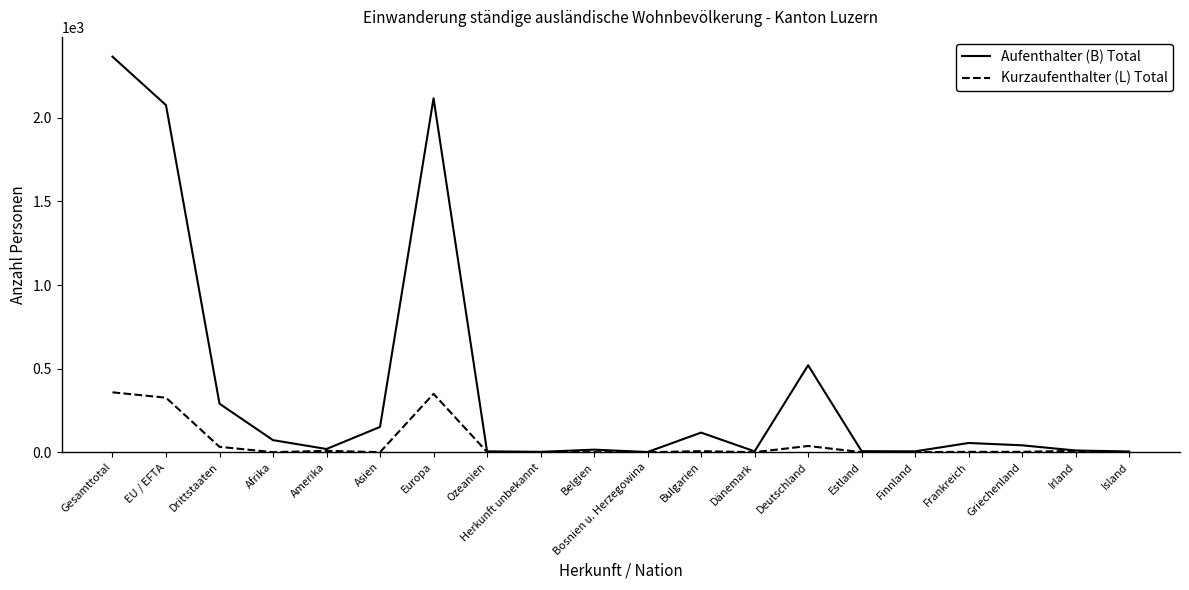

At which label does Aufenthalter (B) Total reach its peak?

Gesamttotal